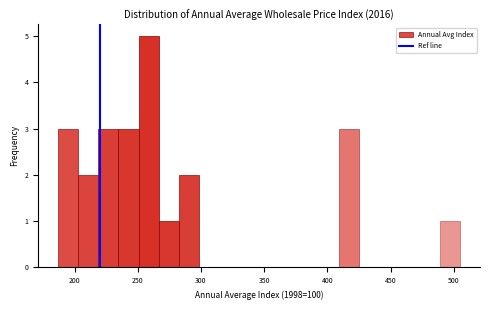

Around what value on the x-axis is the tallest bar? Give the approximate position of its centre, as read against the axis.

260